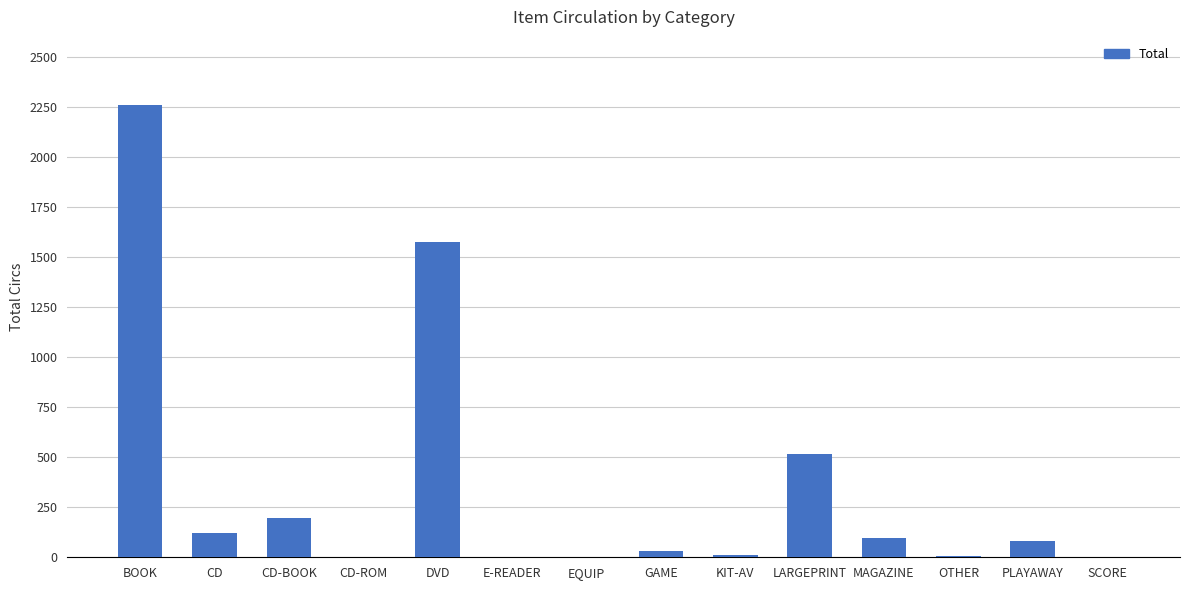

How many data points does each series have?

14